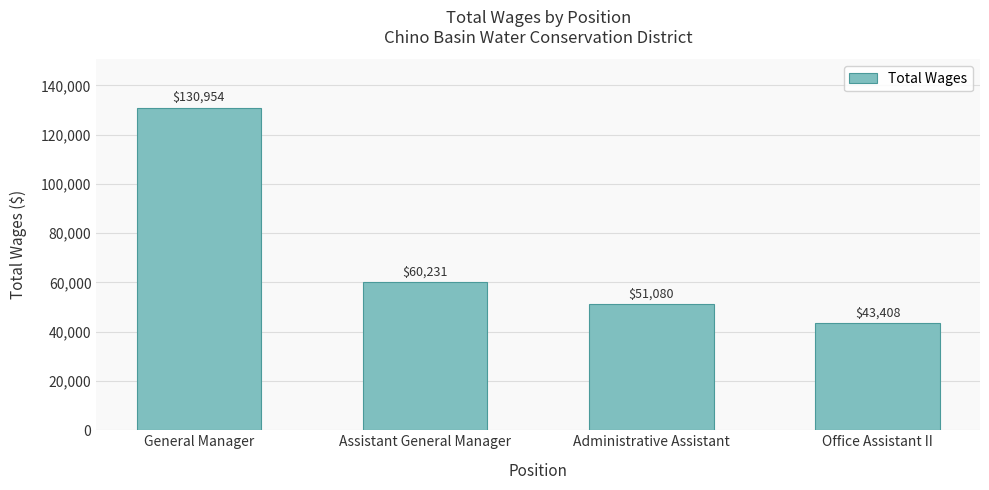

How many bars are there in total?

4